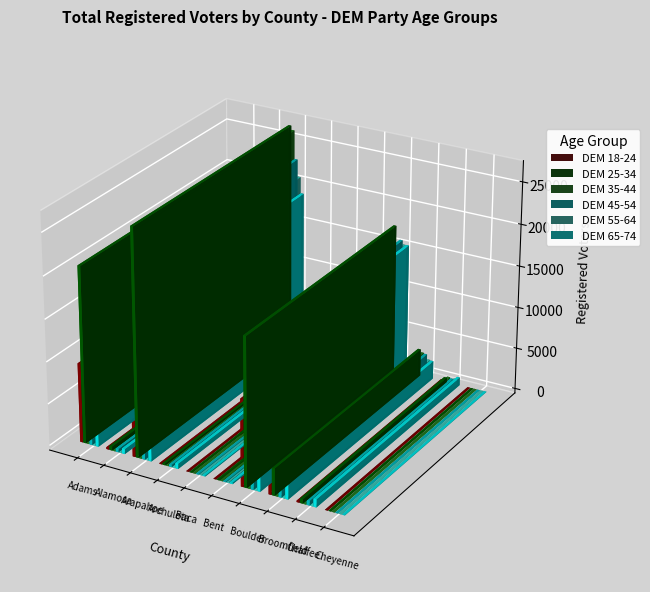

At which category is the sum across all series the highest?

Arapahoe